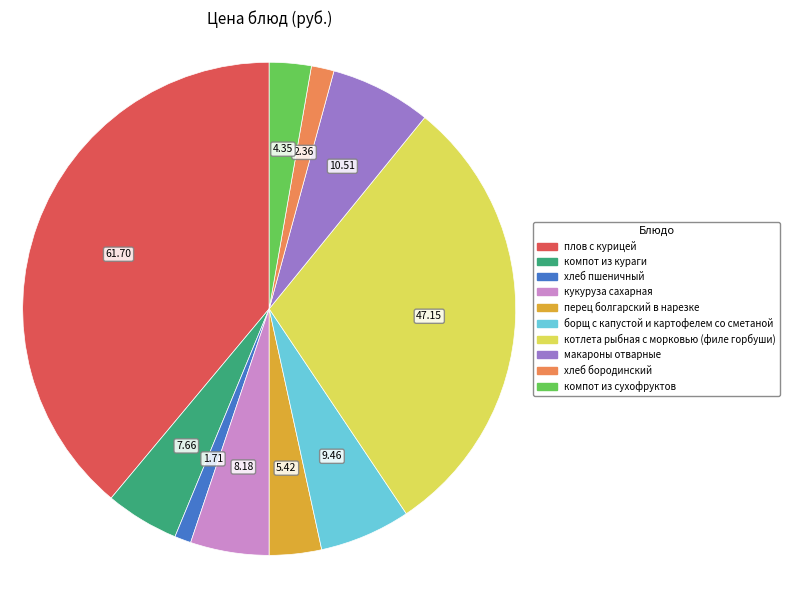

Does any single category account for the majority?

No